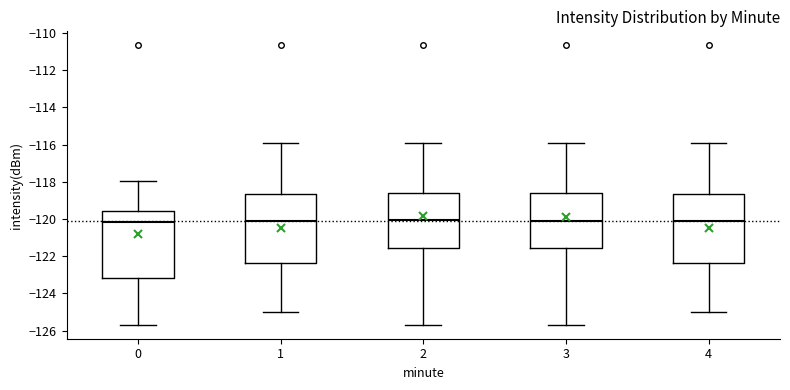

Reading left to right, read every box against the y-axis: the position of its median line, the range the box covers, and the ends of its whiskers. The values are not printed on the chart, so give them approximately, as read against the axis.

0: median -120.2, box -123.2 to -119.6, whiskers -125.6 to -118.0
1: median -120.0, box -122.4 to -118.6, whiskers -125.0 to -116.0
2: median -120.0, box -121.6 to -118.6, whiskers -125.6 to -116.0
3: median -120.0, box -121.6 to -118.6, whiskers -125.6 to -116.0
4: median -120.0, box -122.4 to -118.6, whiskers -125.0 to -116.0